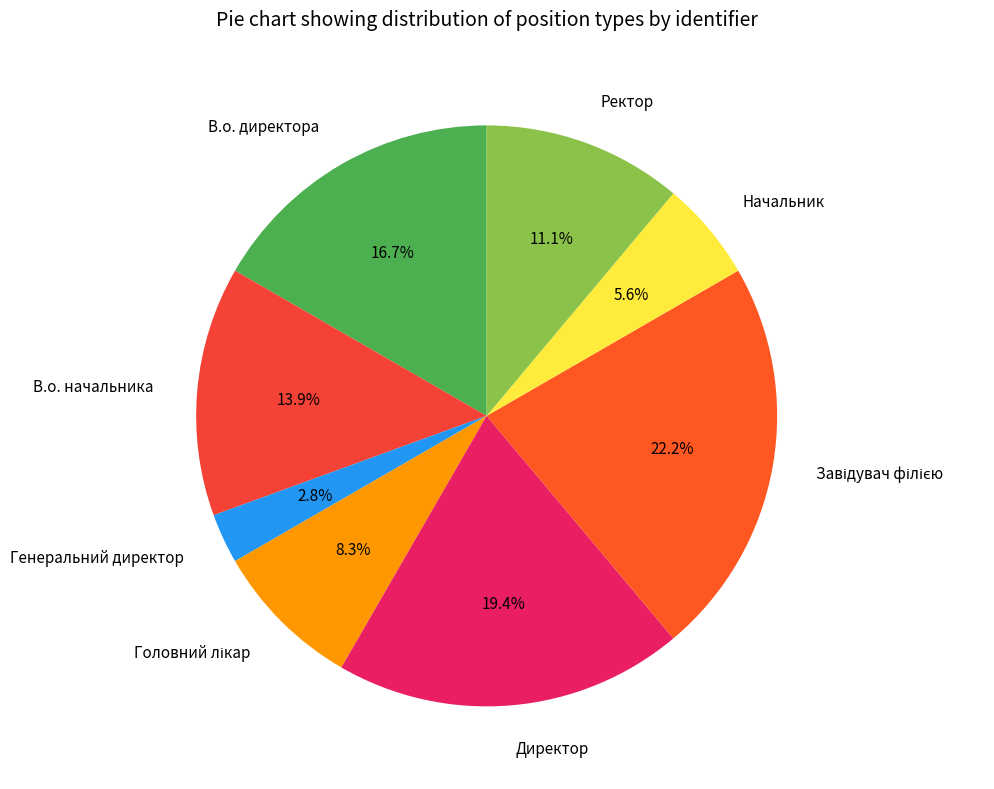

Is Директор the majority of the pie?

No